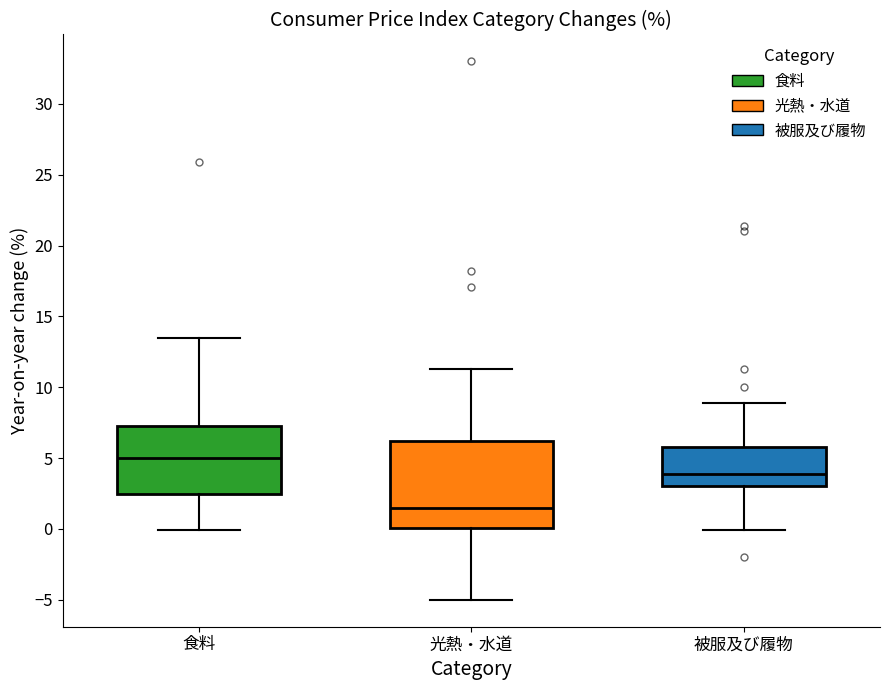

Where does the lower whisker of the box for 光熱・水道 end on the y-axis? The values are not printed on the chart, so give them approximately, as read against the axis.

-5.0